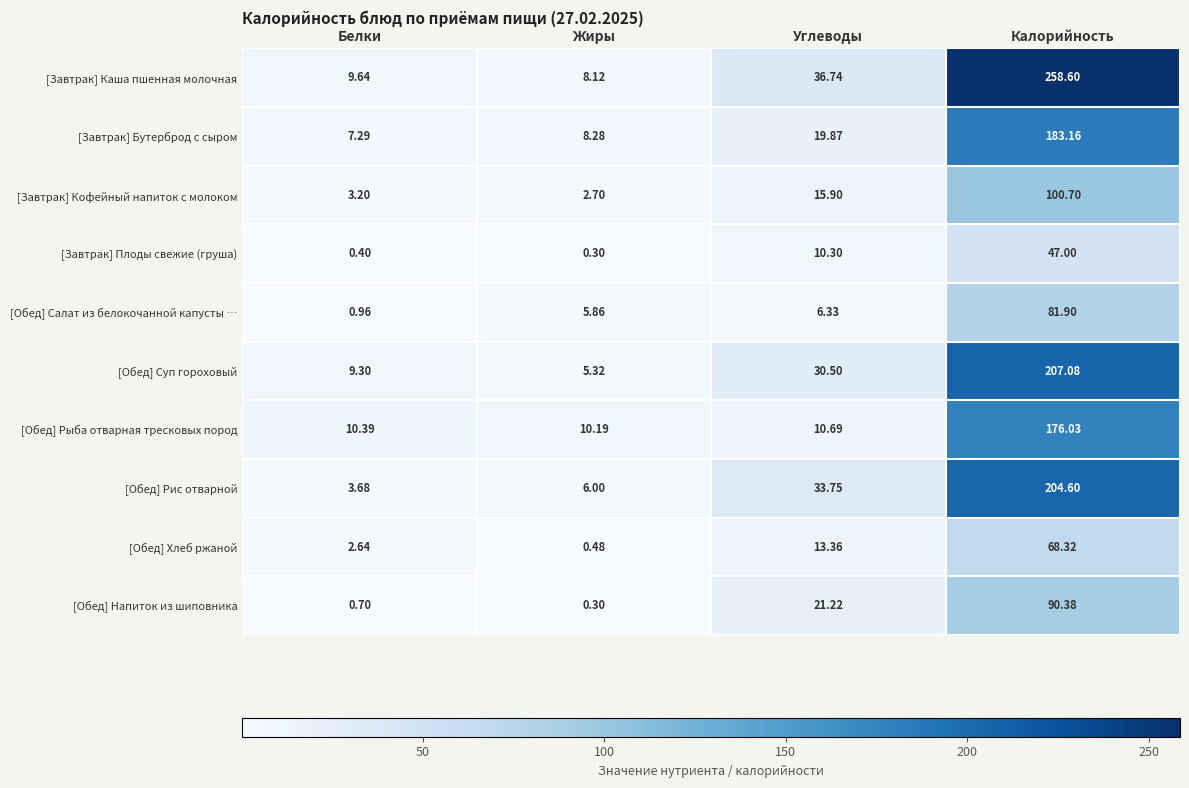

List the series in order of their peak value, lowest first.

[Завтрак] Плоды свежие (груша), [Обед] Хлеб ржаной, [Обед] Салат из белокочанной капусты …, [Обед] Напиток из шиповника, [Завтрак] Кофейный напиток с молоком, [Обед] Рыба отварная тресковых пород, [Завтрак] Бутерброд с сыром, [Обед] Рис отварной, [Обед] Суп гороховый, [Завтрак] Каша пшенная молочная